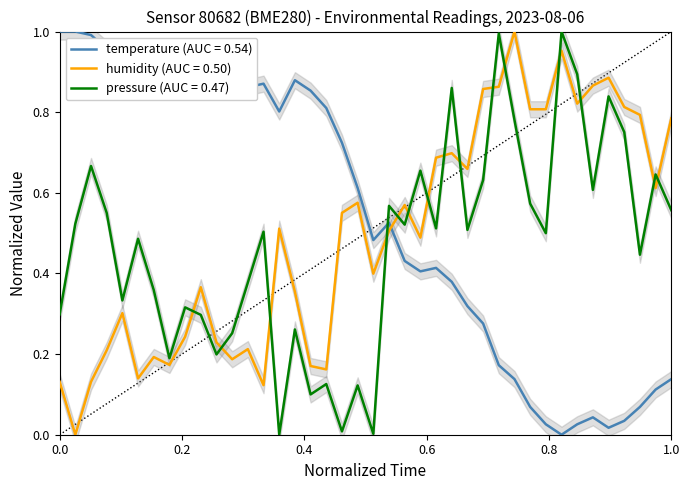

Which series has the widest spread of values?

temperature